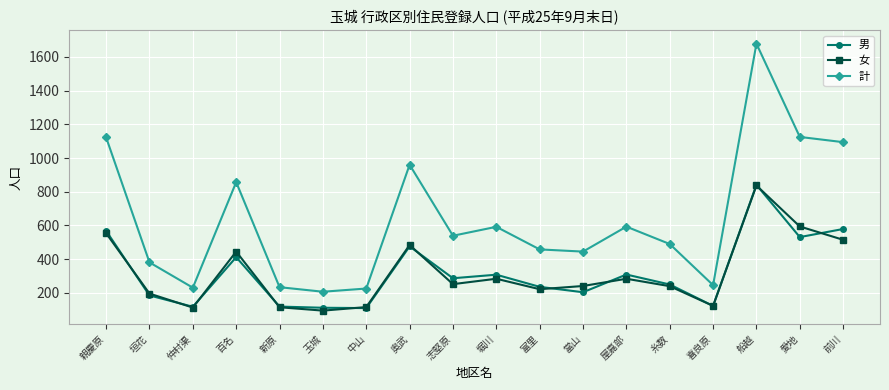

Is the value of 女 at 富里 greater than the value of 計 at 富里?

No